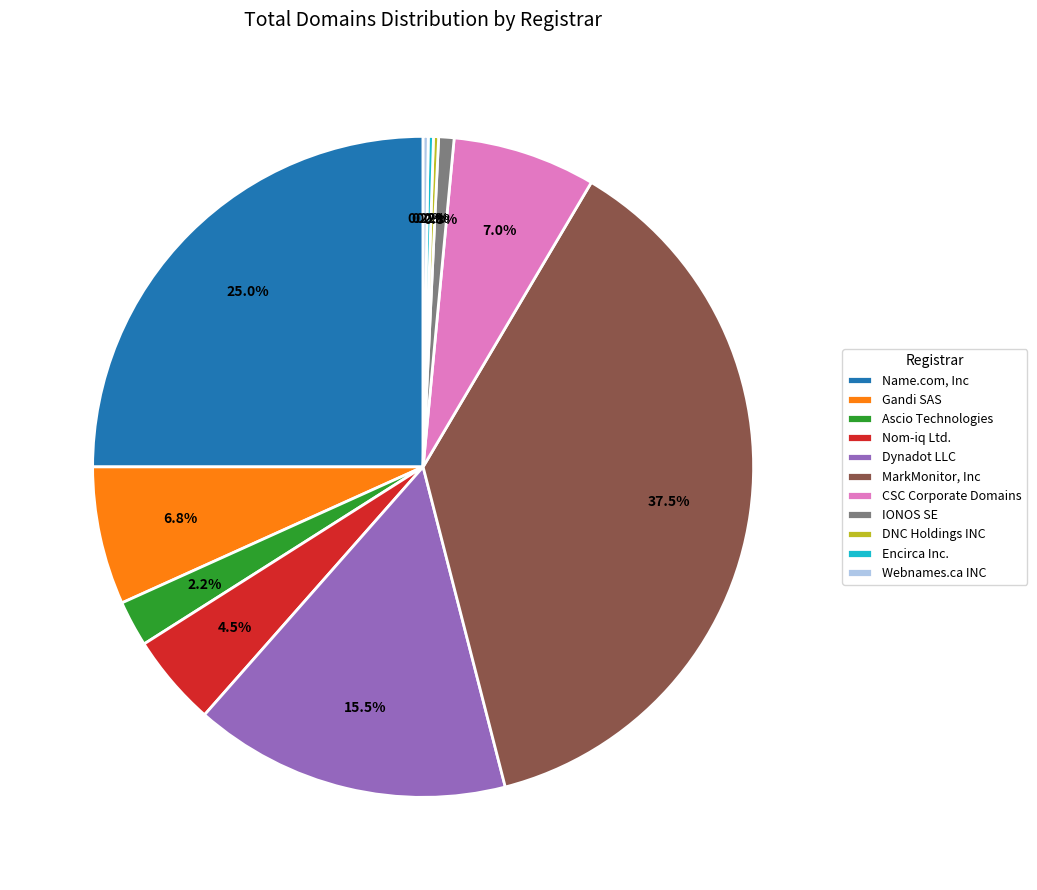

Is Ascio Technologies the majority of the pie?

No